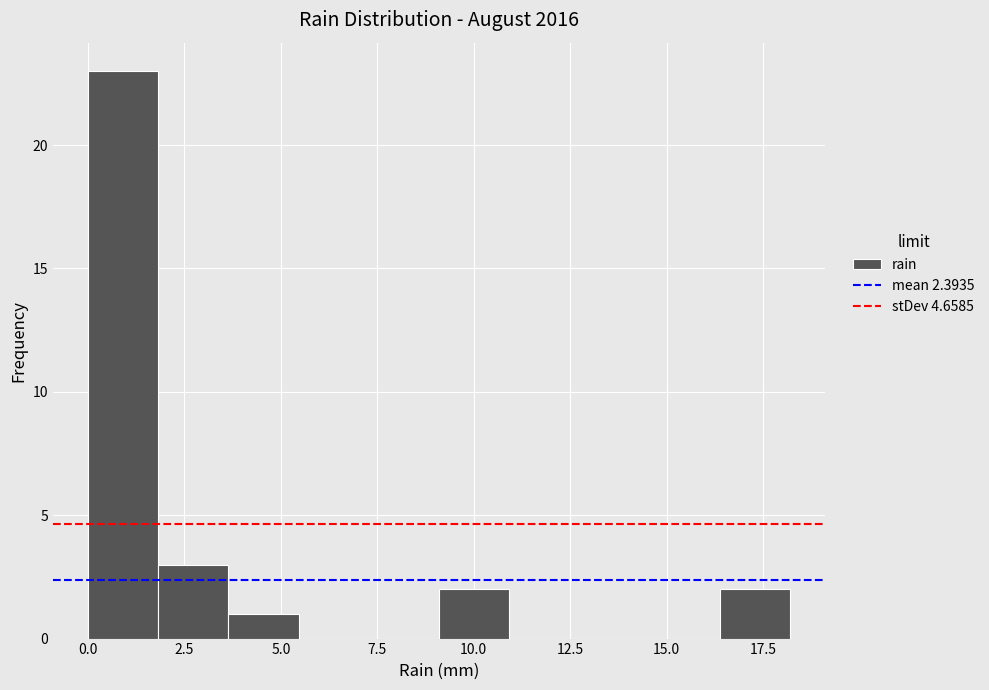

Around what value on the x-axis is the tallest bar? Give the approximate position of its centre, as read against the axis.

1.0